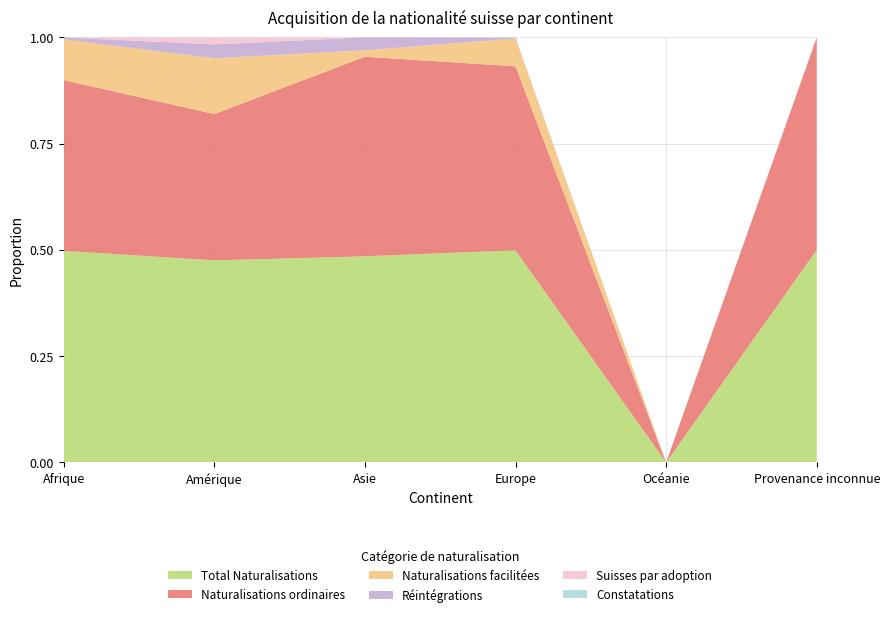

Reading left to right, transcribe all the data shown in this chart.

Total Naturalisations: 109	29	32	572	0	1
Naturalisations ordinaires: 88	21	31	496	0	1
Naturalisations facilitées: 21	8	1	75	0	0
Réintégrations: 1	2	2	2	0	0
Suisses par adoption: 0	1	0	1	0	0
Constatations: 0	0	0	0	0	0